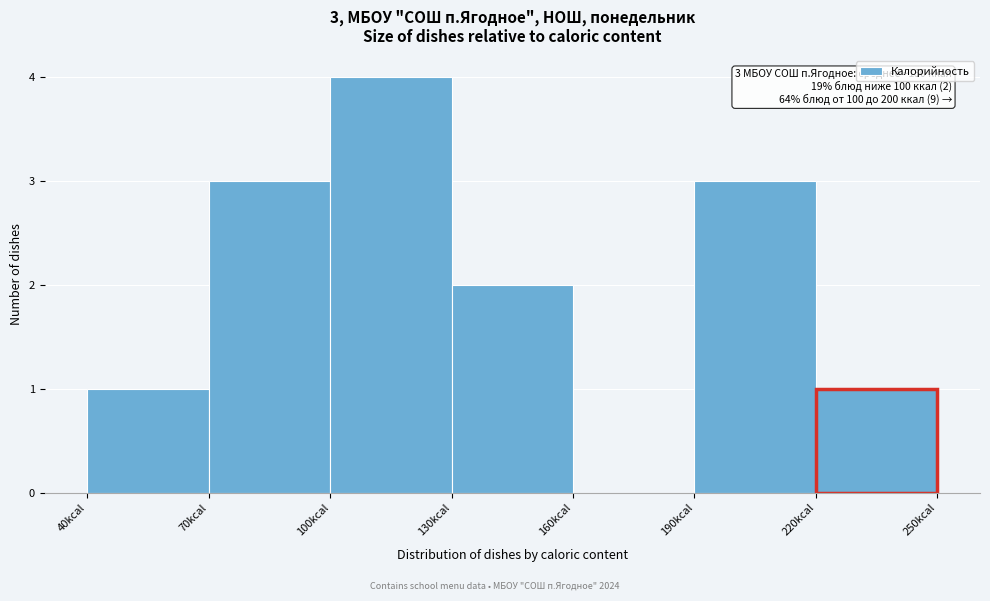

Which range on the x-axis has the tallest bar?

100 to 130